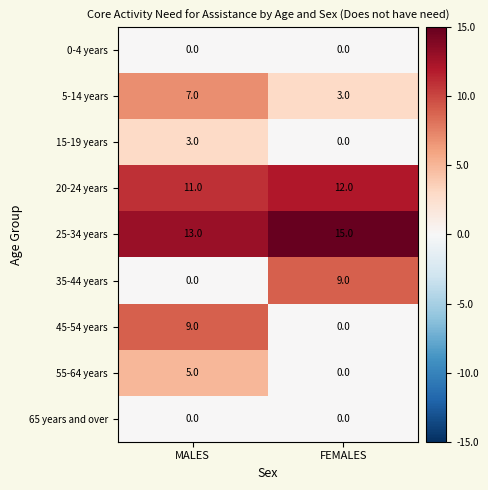

Reading left to right, what are all the values shown in this chart?

0-4 years: 0	0
5-14 years: 7	3
15-19 years: 3	0
20-24 years: 11	12
25-34 years: 13	15
35-44 years: 0	9
45-54 years: 9	0
55-64 years: 5	0
65 years and over: 0	0